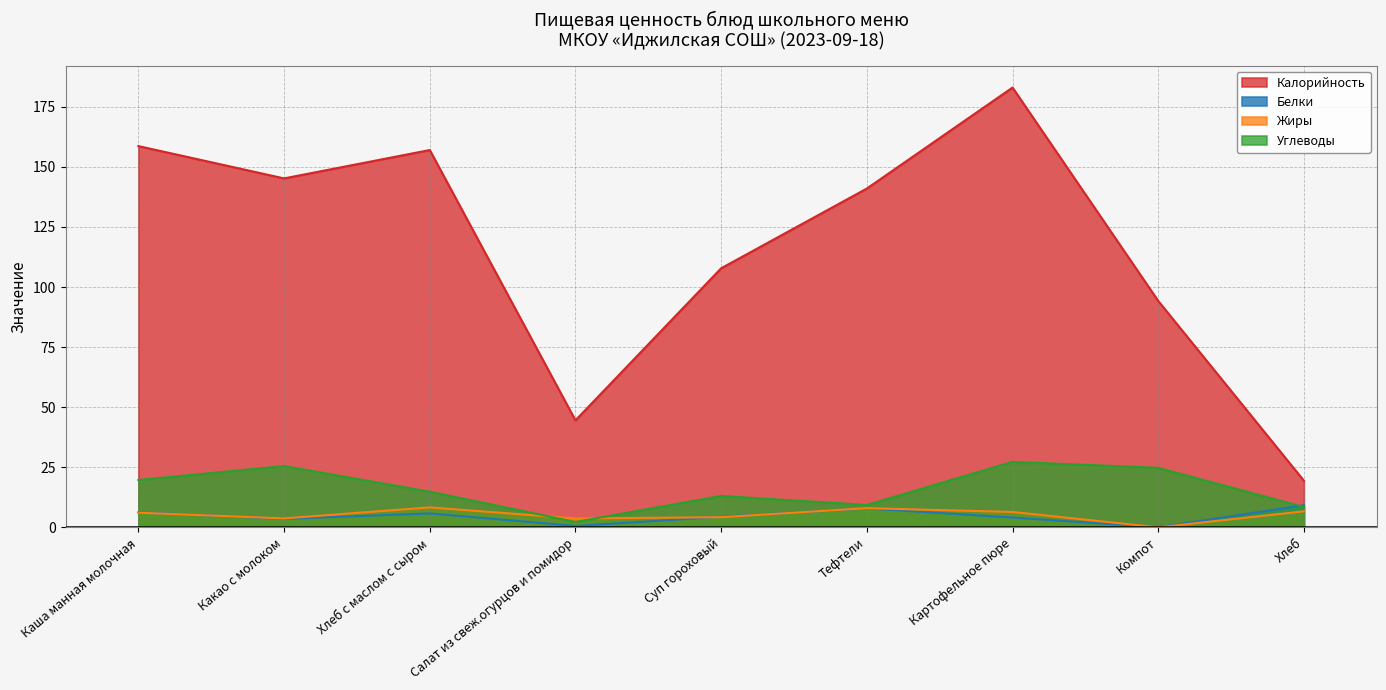

Rank the series at Хлеб с маслом с сыром from highest to lowest value.

Калорийность, Углеводы, Жиры, Белки